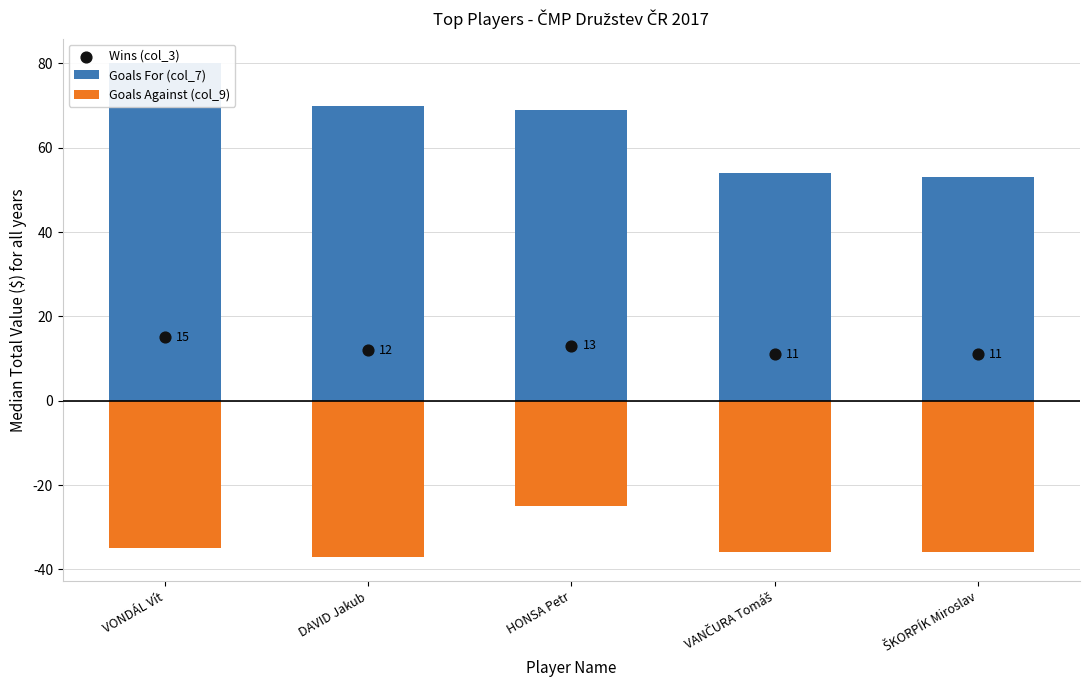

At which category is the sum across all series the highest?

VONDÁL Vít